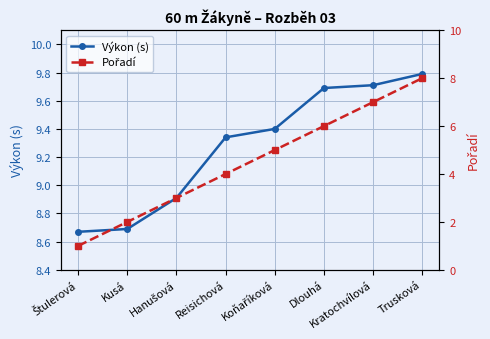

Reading left to right, transcribe all the data shown in this chart.

Výkon (s): Štulerová=8.7	Kusá=8.7	Hanušová=8.9	Reisichová=9.3	Koňaříková=9.4	Dlouhá=9.7	Kratochvílová=9.7	Trusková=9.8
Pořadí: Štulerová=1.0	Kusá=2.0	Hanušová=3.0	Reisichová=4.0	Koňaříková=5.0	Dlouhá=6.0	Kratochvílová=7.0	Trusková=8.0